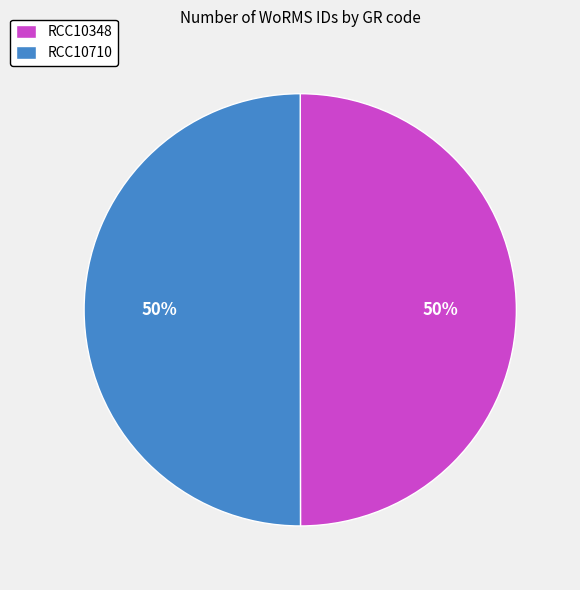

To the nearest percent, what is the average slice percentage?

50%